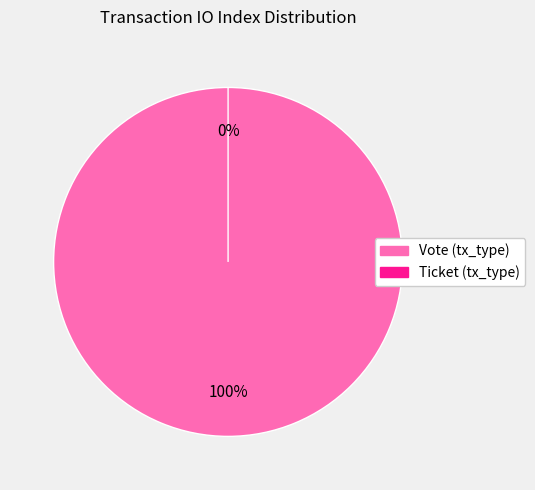

To the nearest percent, what portion does Vote (index 1) represent?

100%